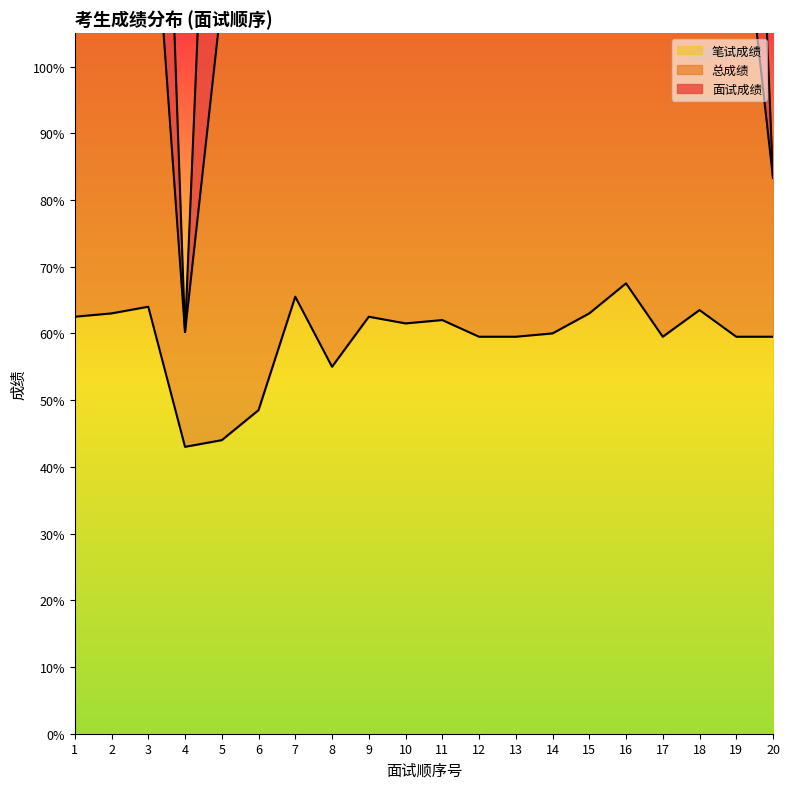

What is the difference between the second highest and minimum values in the 笔试成绩 series?

22.5